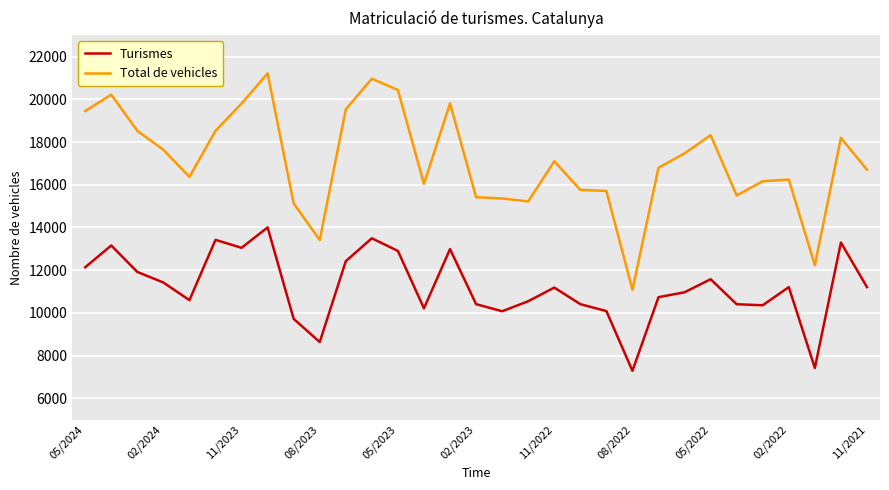

Which series has the largest total across all categories?

Total de vehicles